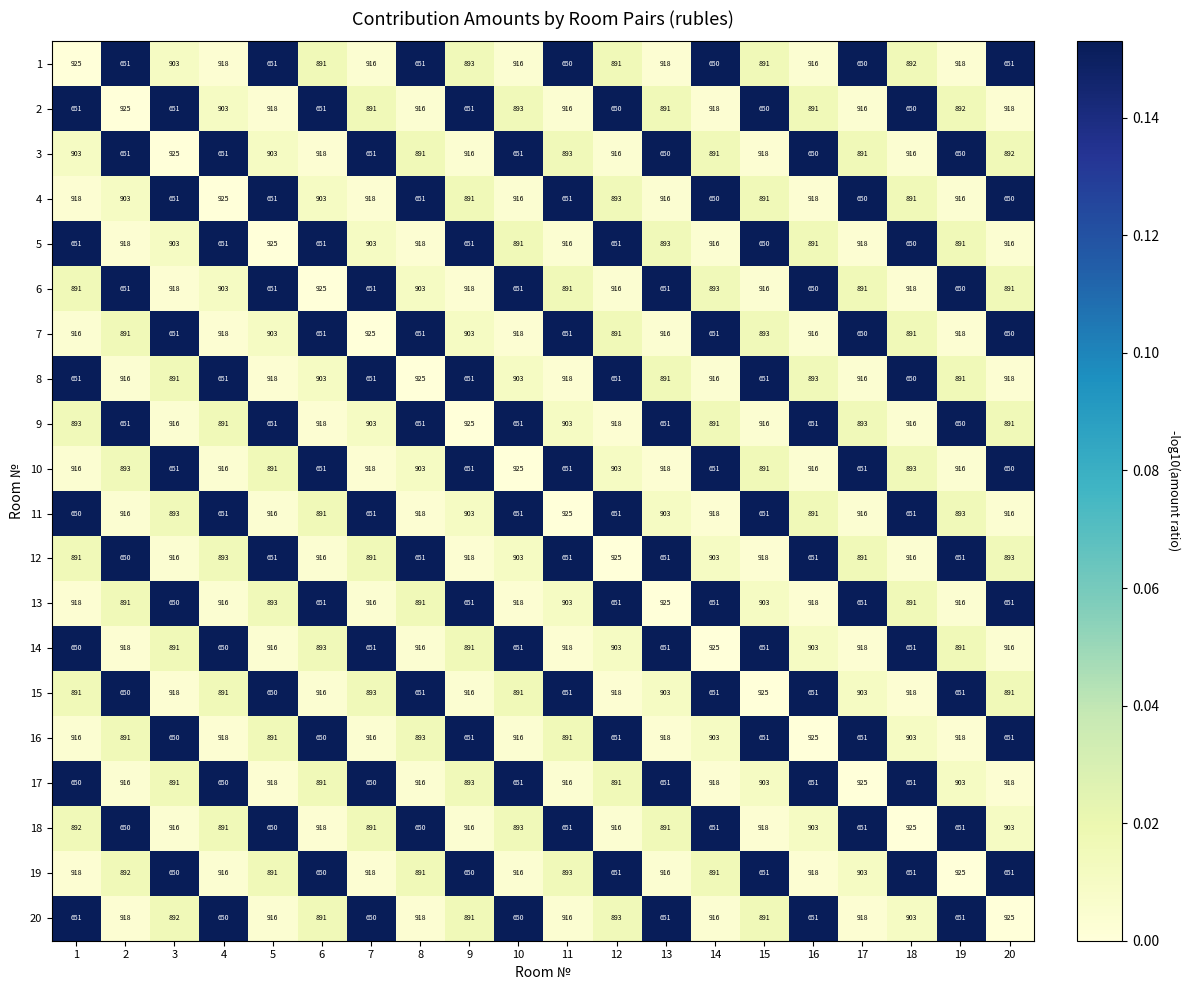

What is the average value of the 18 series?

816